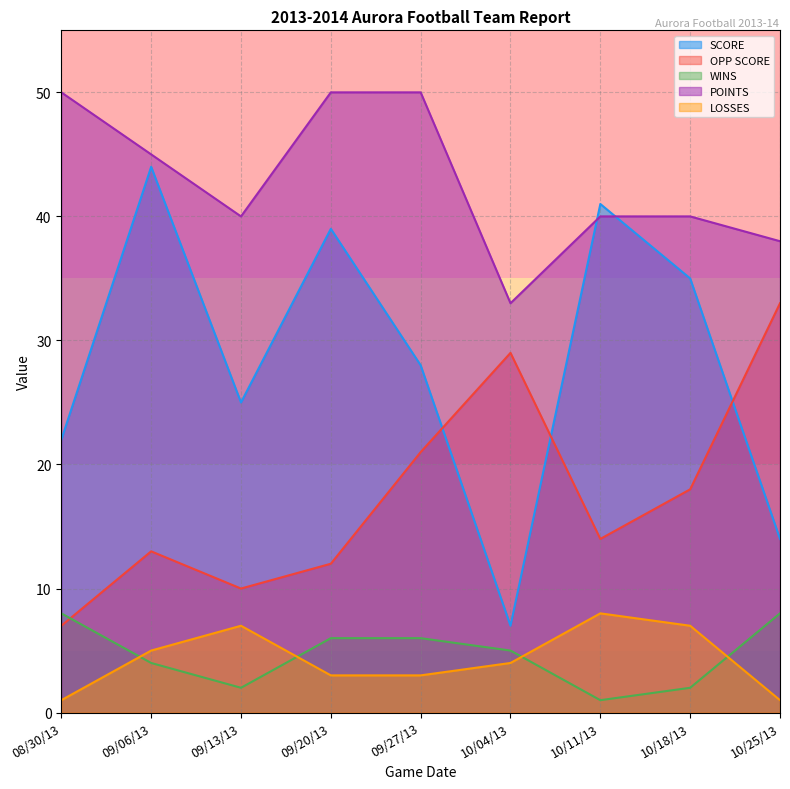

What are all the series names shown in the legend?

SCORE, OPP SCORE, WINS, POINTS, LOSSES